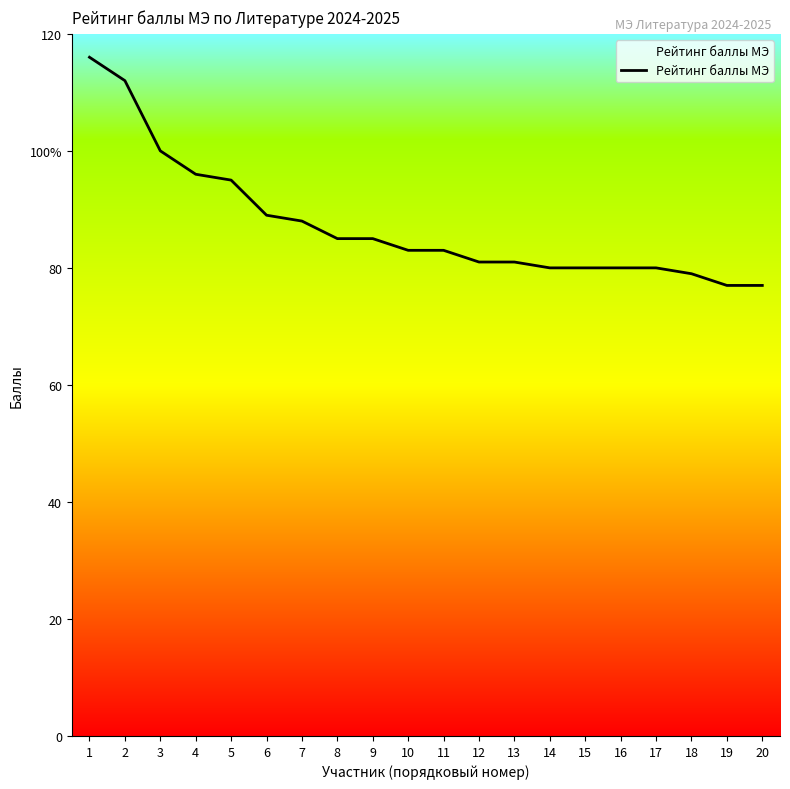

Which label corresponds to the largest value in the chart?

1